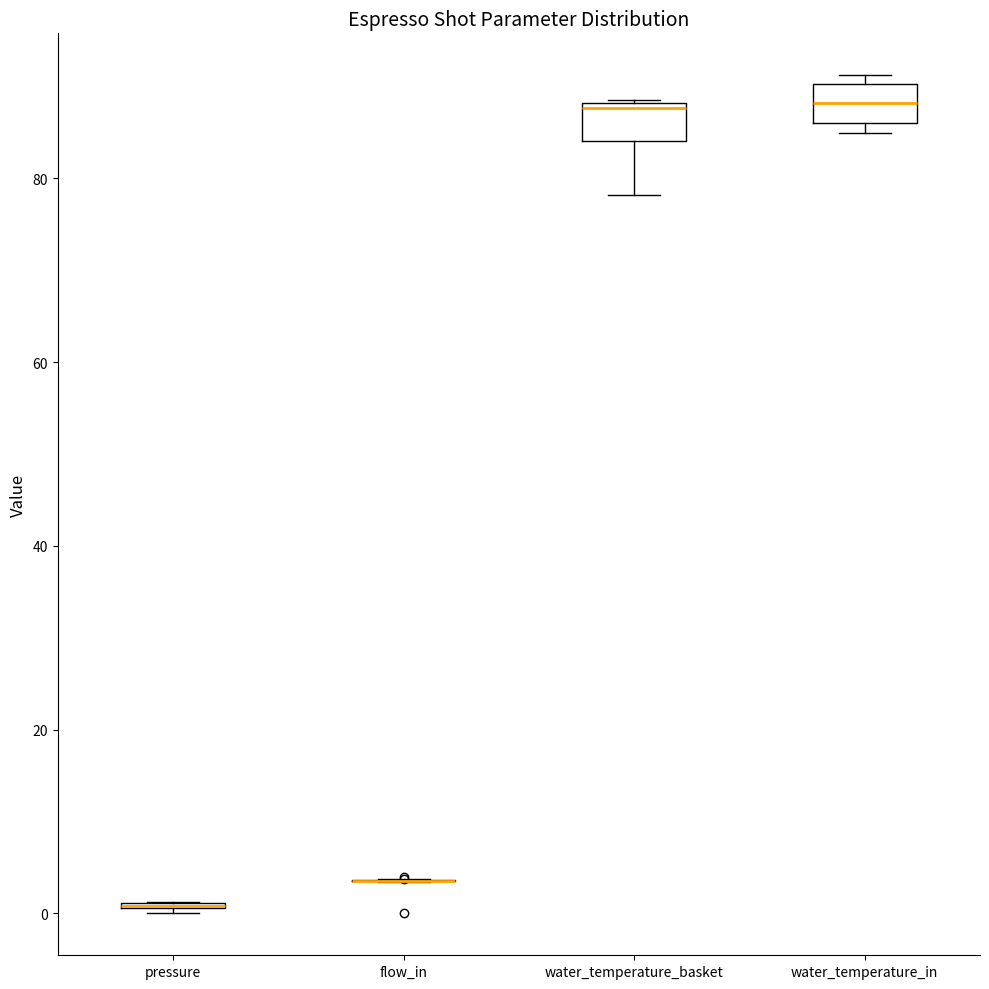

Reading left to right, read every box against the y-axis: the position of its median line, the range the box covers, and the ends of its whiskers. The values are not printed on the chart, so give them approximately, as read against the axis.

pressure: box collapsed to a line at 0, whiskers 0 to 2
flow_in: box collapsed to a line at 4, whiskers 4 to 4
water_temperature_basket: median 88 (just below the box's upper edge), box 84 to 88, whiskers 78 to 88
water_temperature_in: median 88, box 86 to 90, whiskers 84 to 92